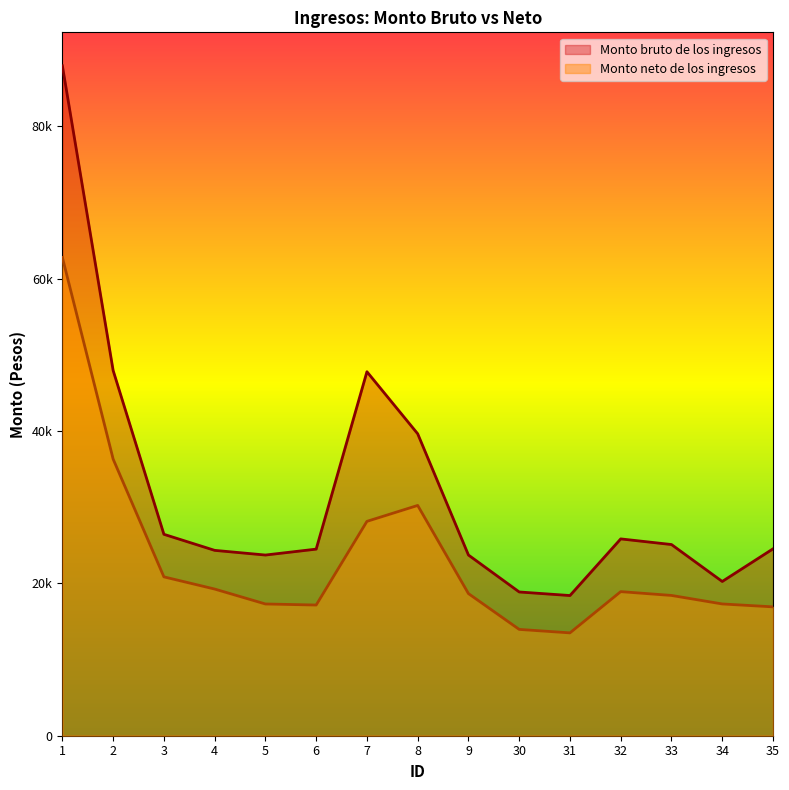

In Monto bruto de los ingresos, how many points are lower than both neighbors (excluding endpoints)?

3